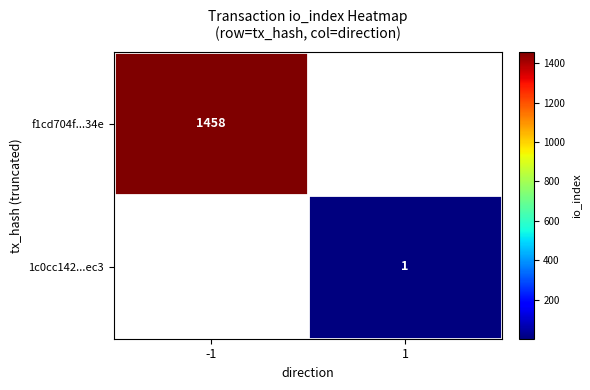

The f1cd704f...34e series shows 2473 at -1. True or false?

False